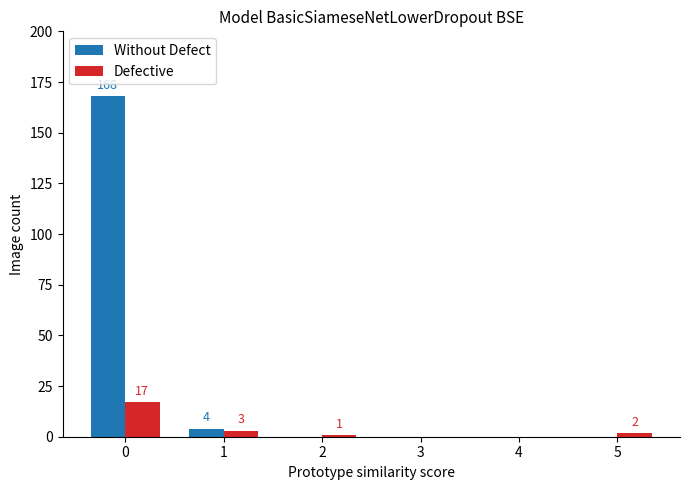

Is the value of Defective at 2 greater than the value of Without Defect at 4?

Yes